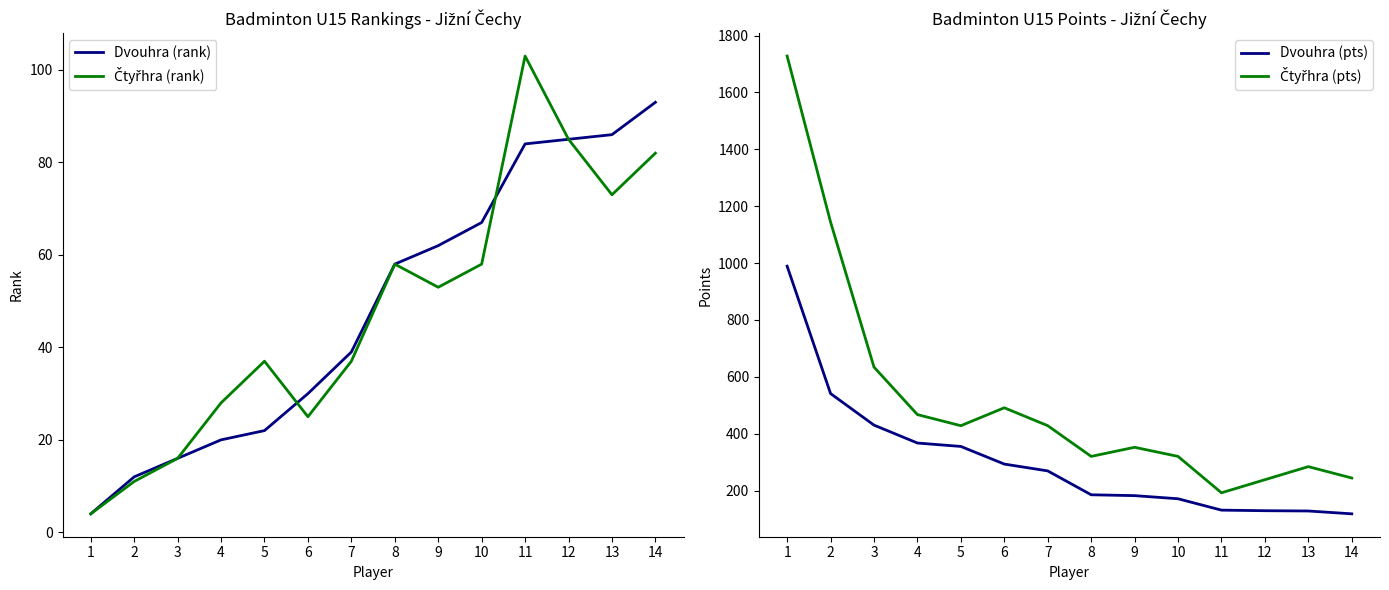

How many data points in Dvouhra (pts) are less than 269?

7